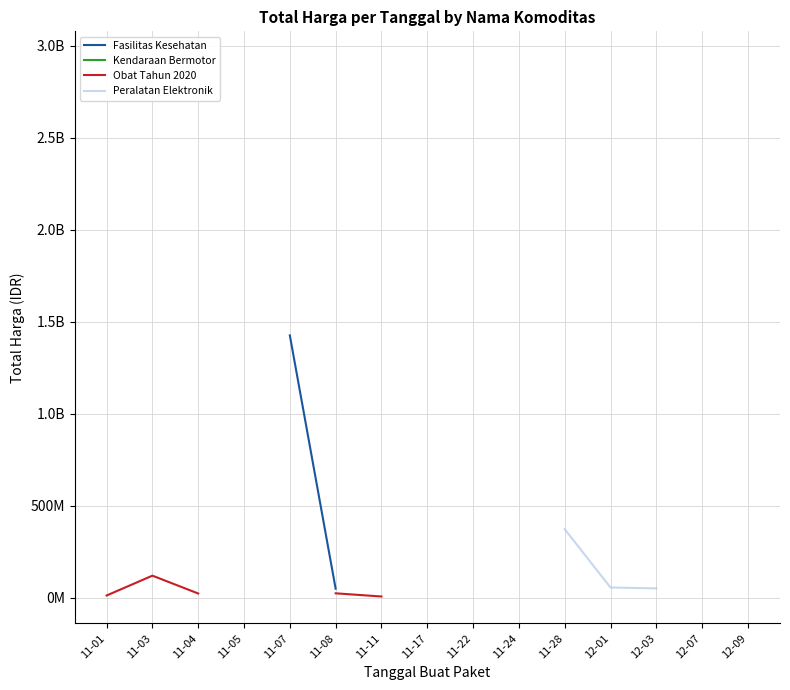

Count the number of data series in this chart.

4